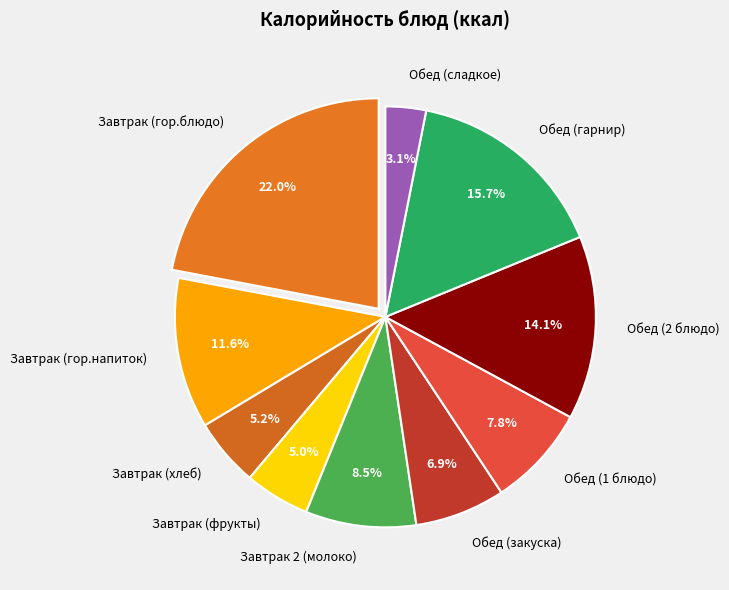

Does any single category account for the majority?

No